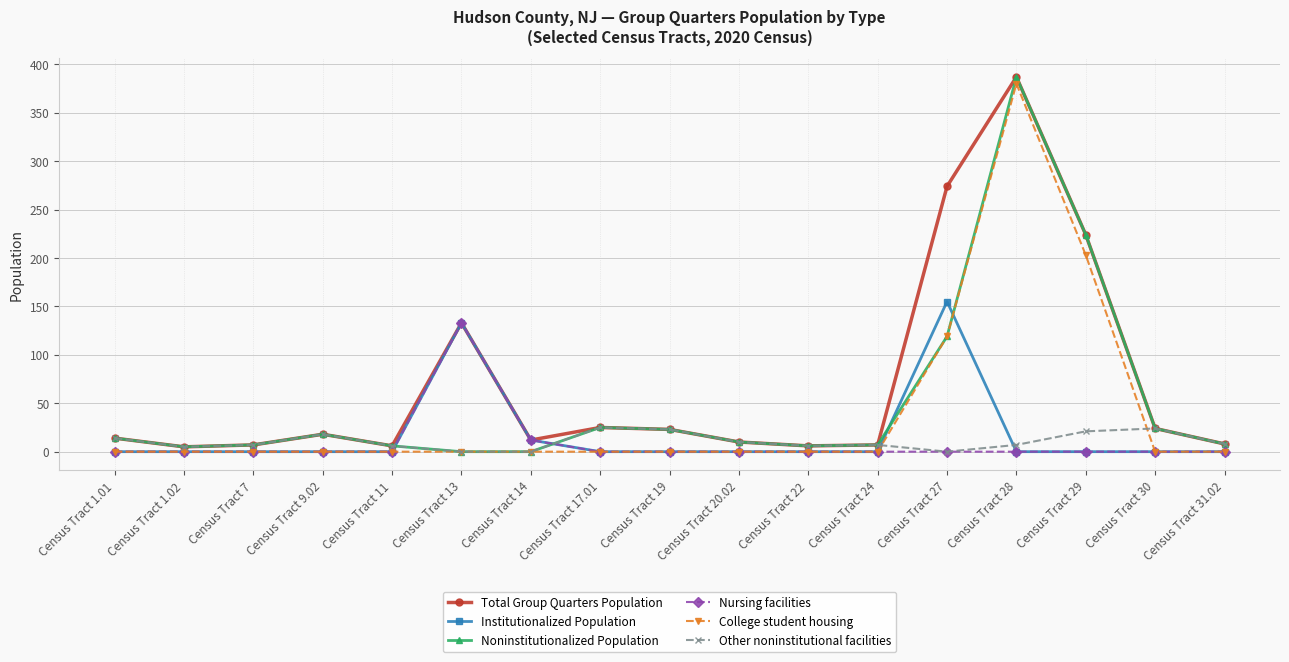

What position from the right is Census Tract 17.01?

10